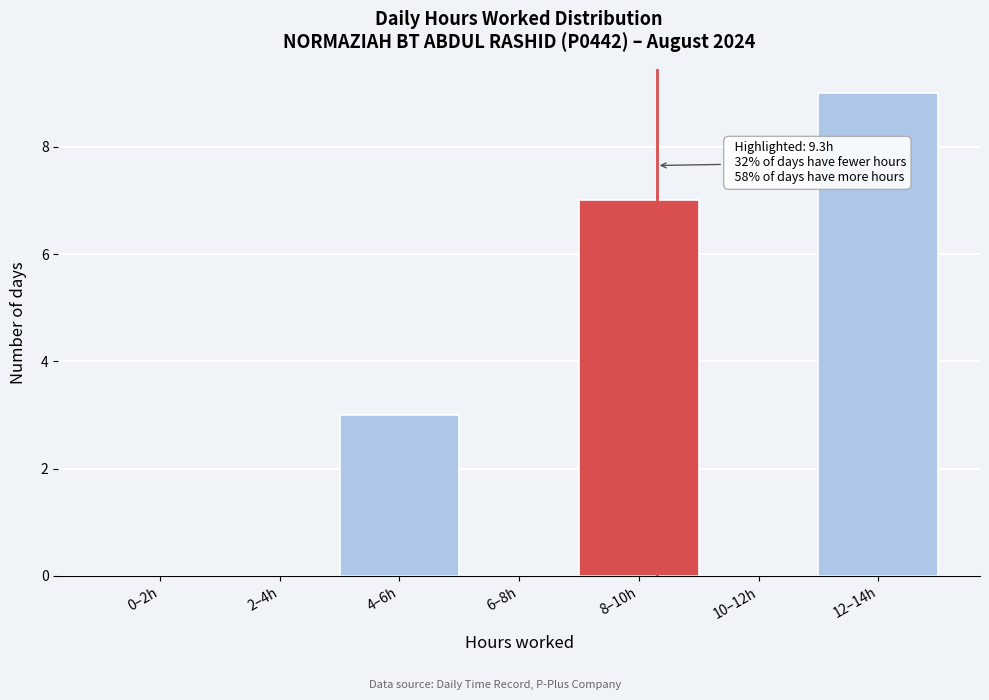

Reading right to left, extract all data points from this chart.

12–14h=9	10–12h=0	8–10h=7	6–8h=0	4–6h=3	2–4h=0	0–2h=0